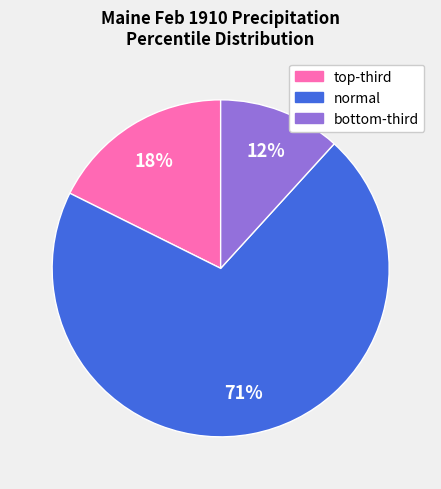

Rank the categories by value from lowest to highest.

bottom-third, top-third, normal